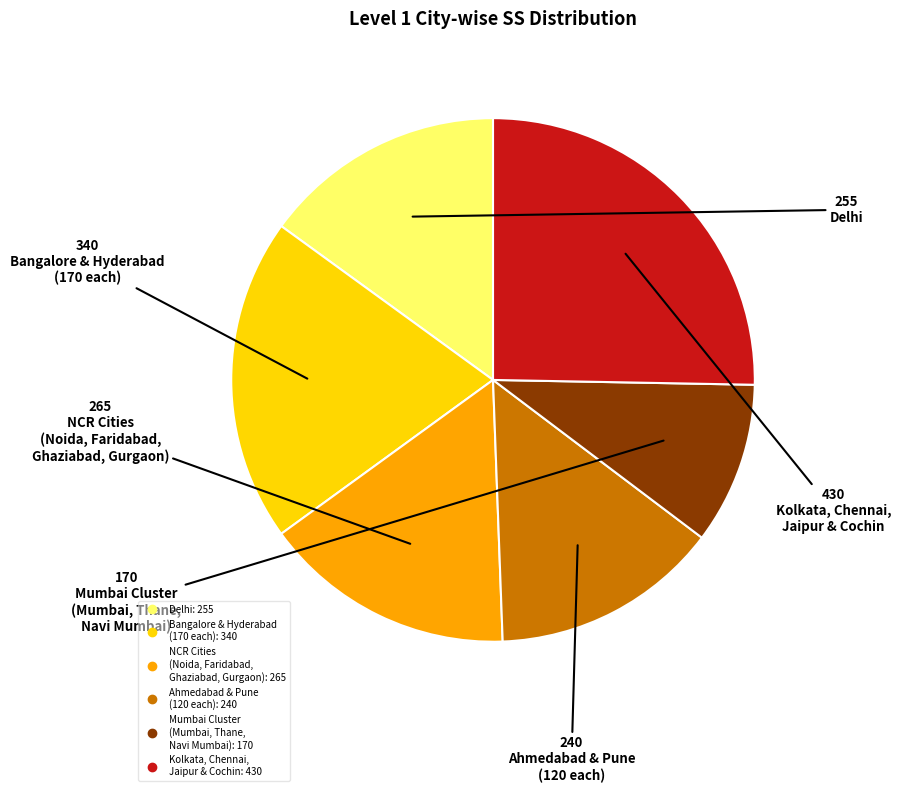

Is there any slice that represents more than half of the pie?

No